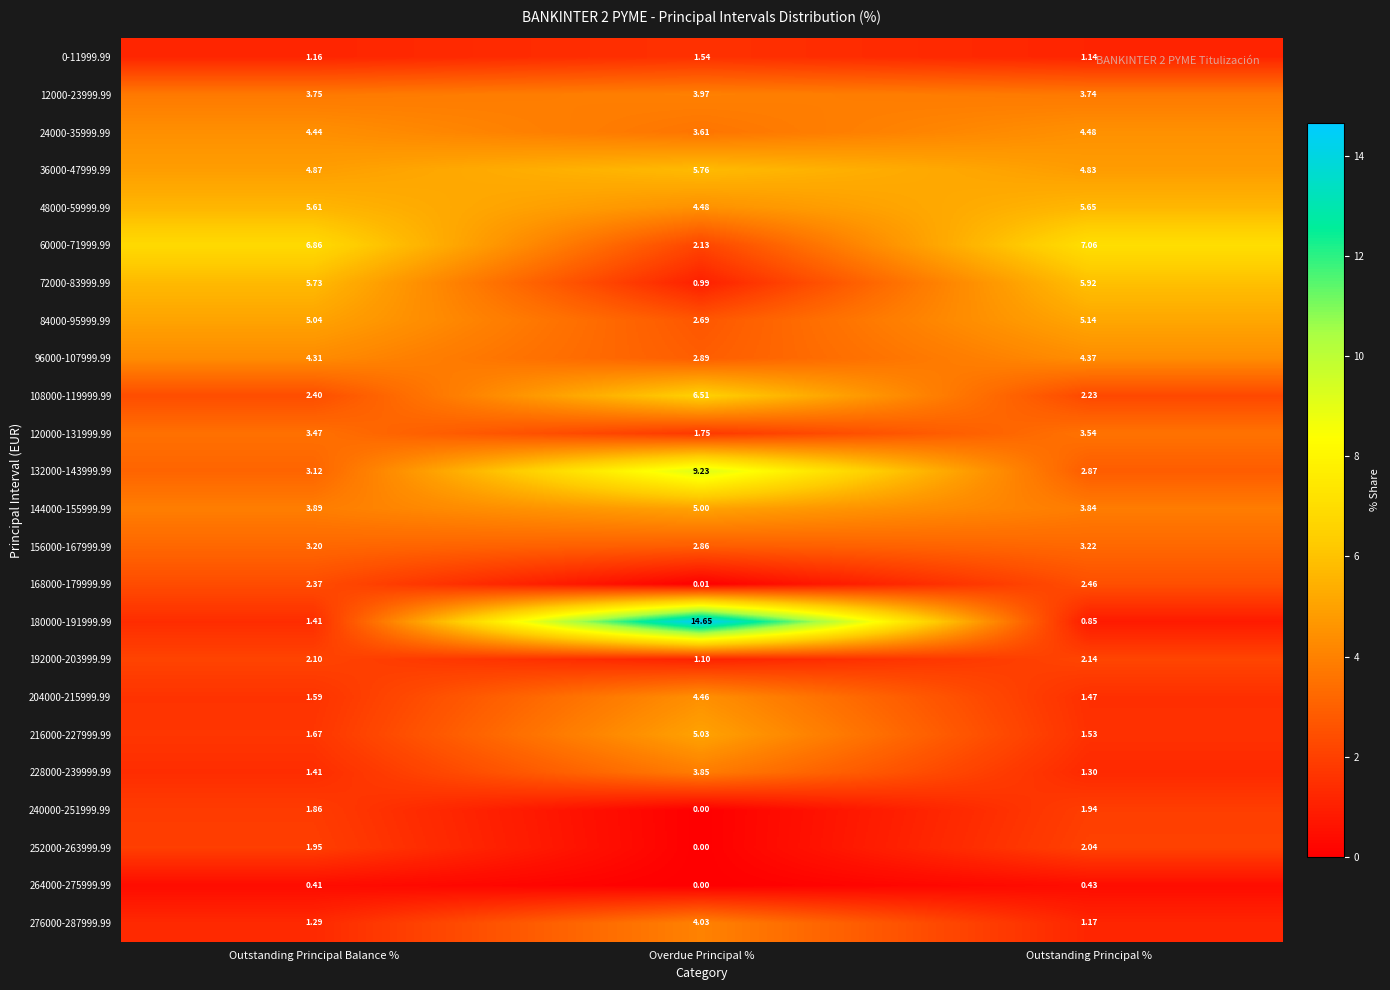

Which series has the largest total across all categories?

180000-191999.99